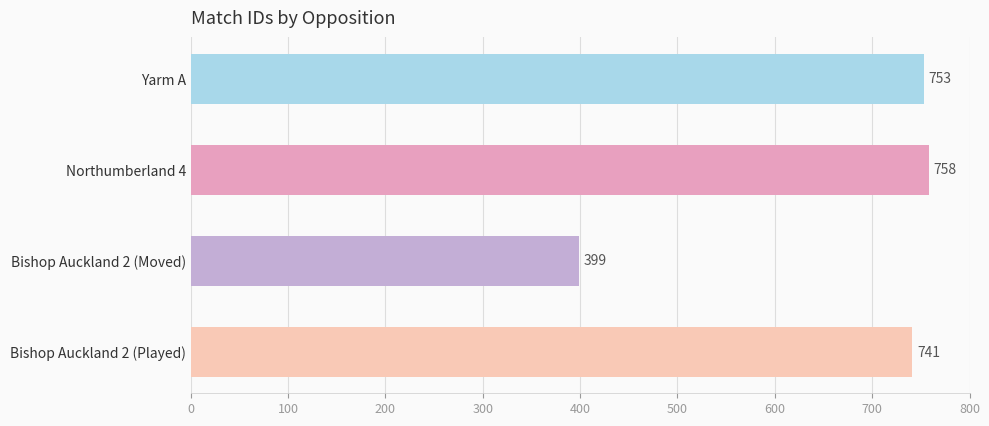

What is the label of the 2nd bar from the top?

Northumberland 4